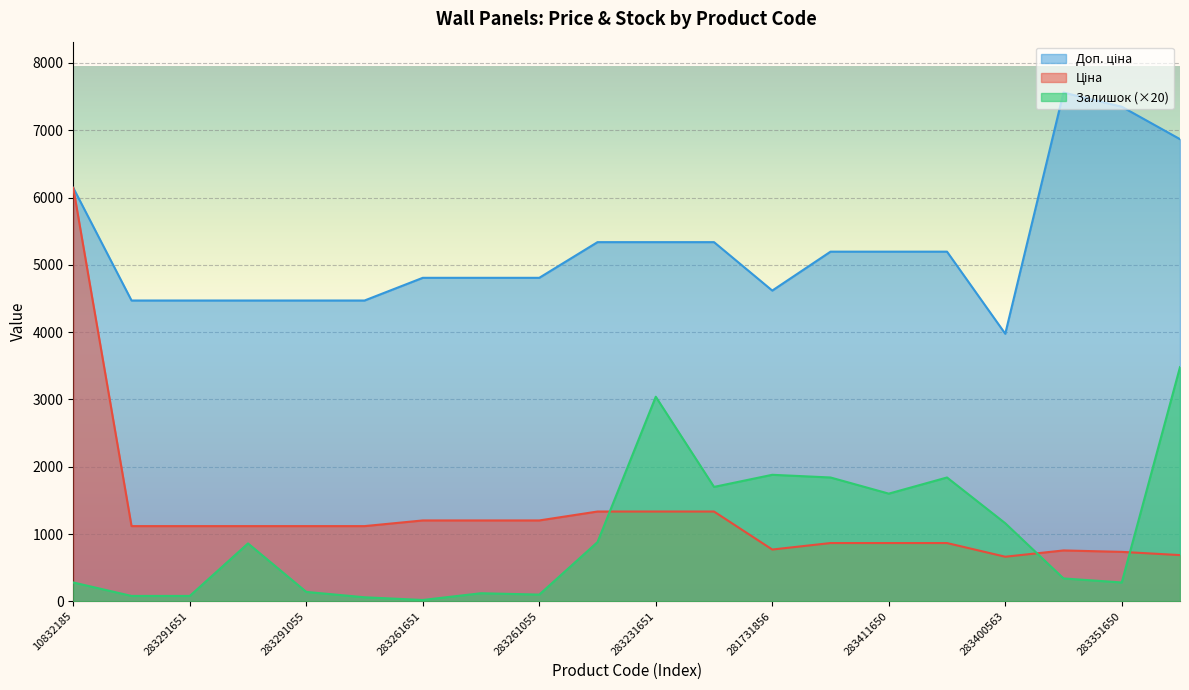

At which label does Залишок reach its peak?

283321856